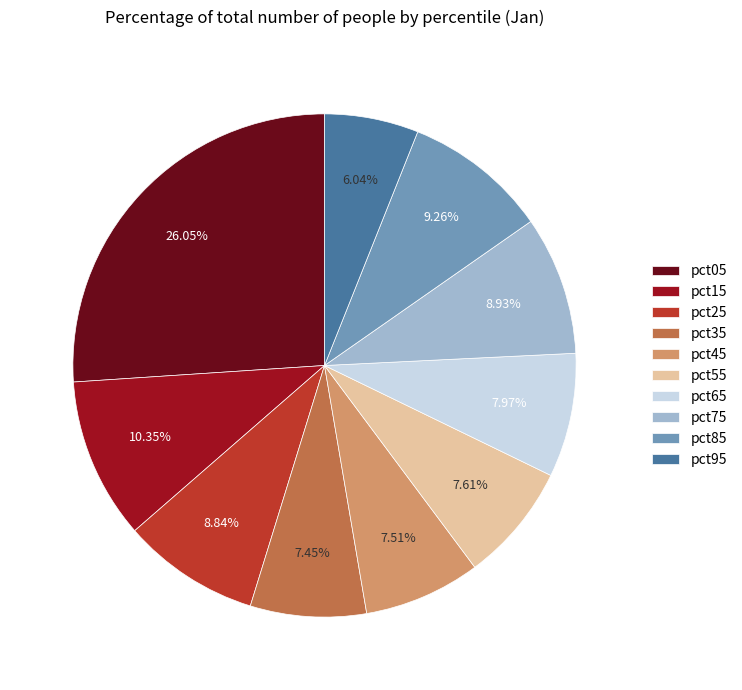

Is it true that pct95 is 6% of the pie?

True